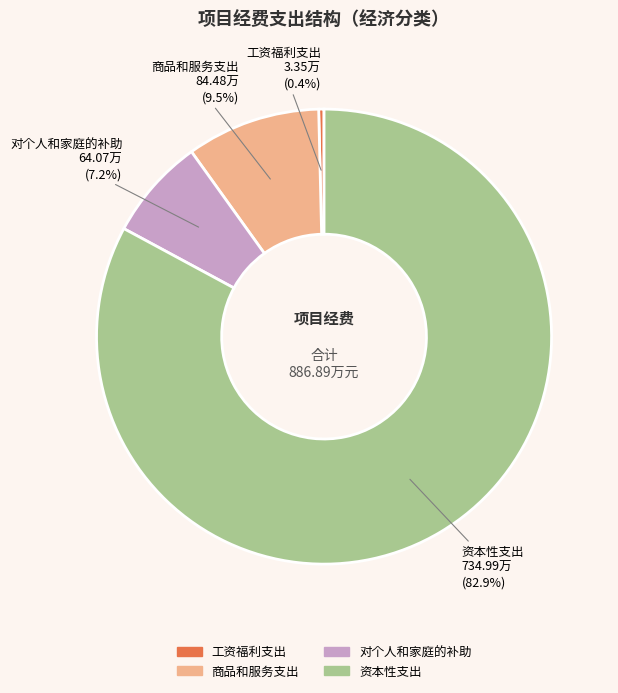

What is the largest slice in the pie chart?

资本性支出